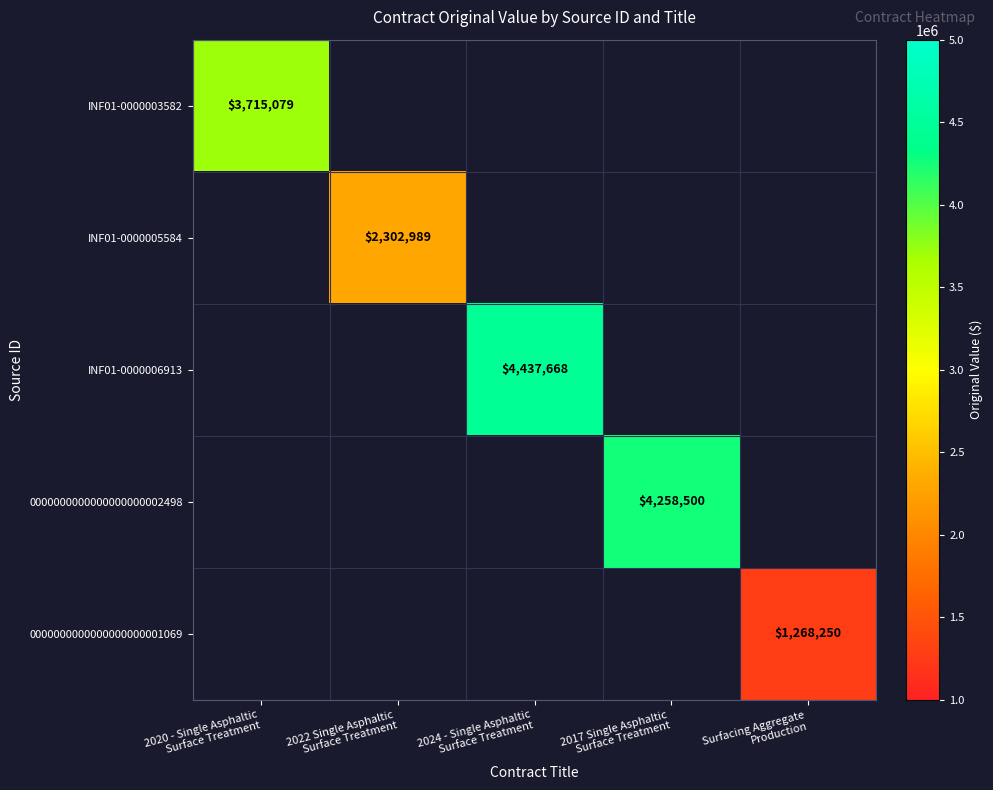

How many series are shown in this chart?

5